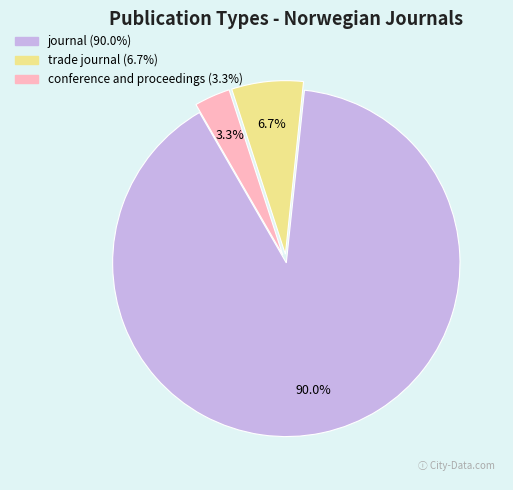

To the nearest percent, what percentage of the pie is trade journal?

7%